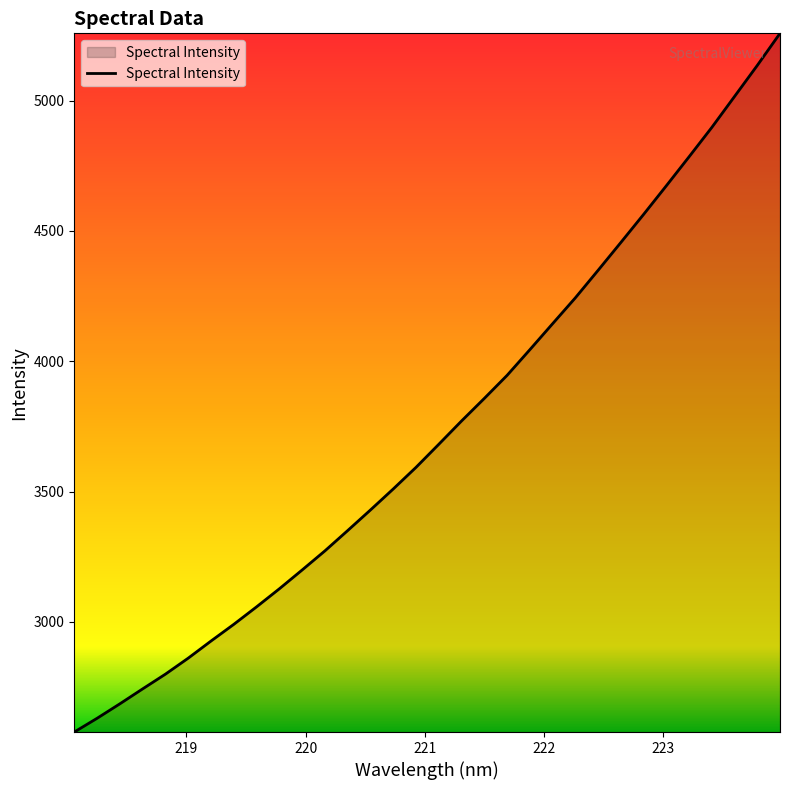

What is the sum of all values?

119568.4